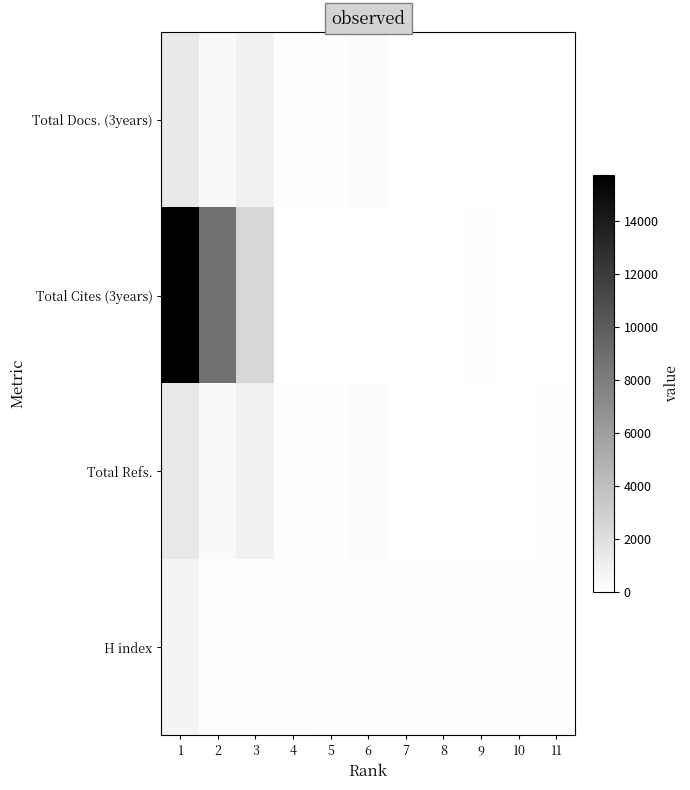

Reading left to right, what are all the values shown in this chart?

Total Docs. (3years): 1=1405	2=404	3=861	4=172	5=98	6=302	7=0	8=49	9=21	10=29	11=1
Total Cites (3years): 1=15706	2=8714	3=2496	4=50	5=0	6=0	7=0	8=0	9=95	10=0	11=0
Total Refs.: 1=1418	2=410	3=870	4=186	5=100	6=304	7=4	8=53	9=21	10=30	11=71
H index: 1=731	2=163	3=128	4=127	5=112	6=106	7=105	8=103	9=101	10=101	11=100